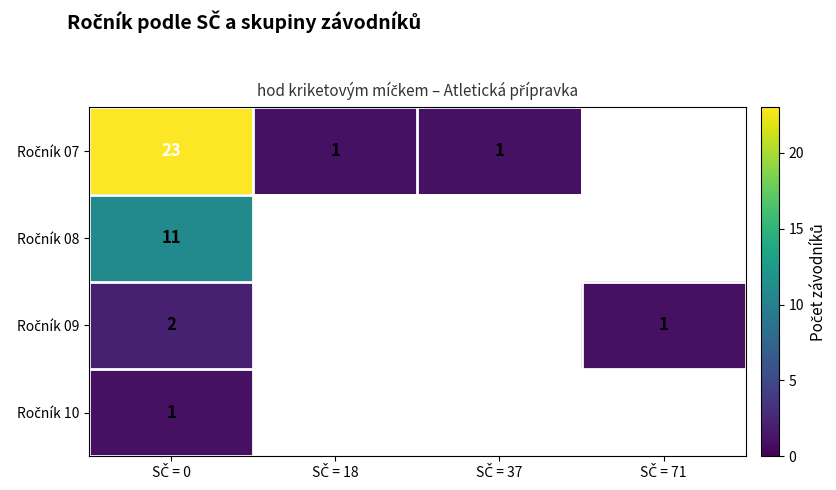

What is the difference between the maximum and minimum values in the Ročník 09 series?

1.0